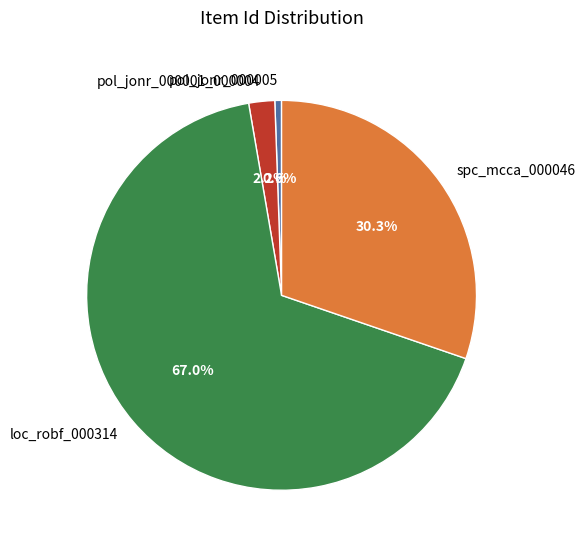

Which has a higher value, pol_jonr_000001_000004 or loc_robf_000314?

loc_robf_000314